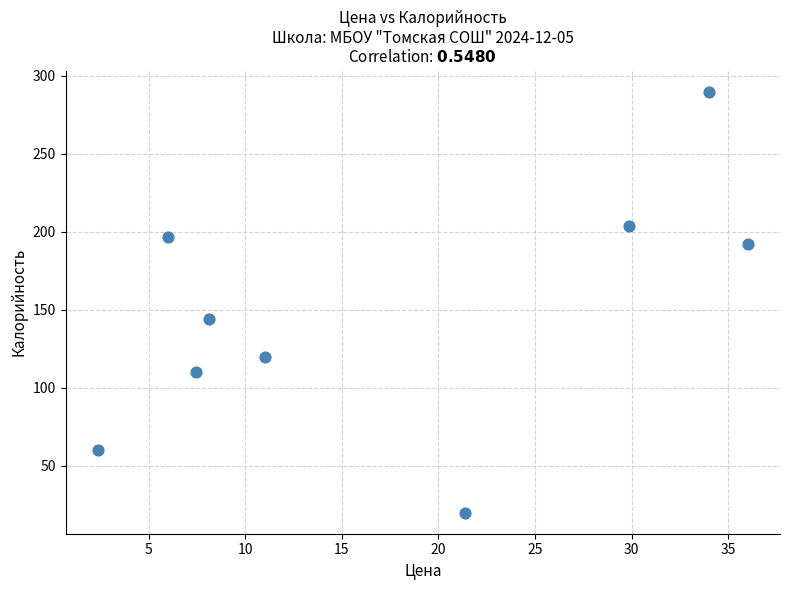

What is the range of Y values (max minus min)?

270